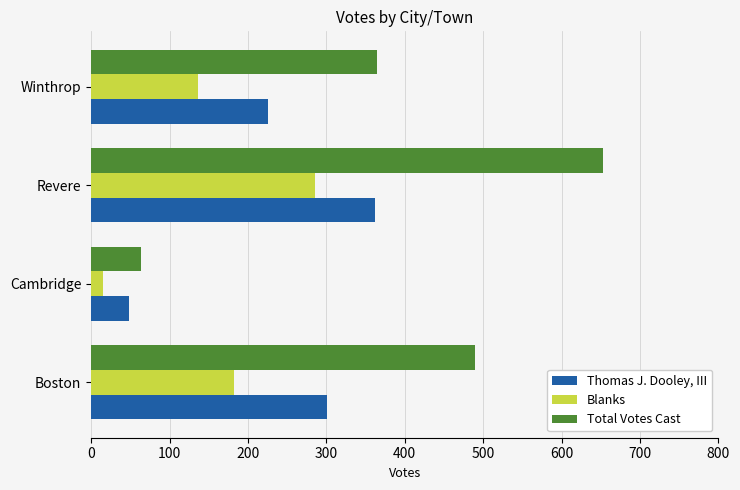

Rank the series by their maximum value, from lowest to highest.

Blanks, Thomas J. Dooley, III, Total Votes Cast